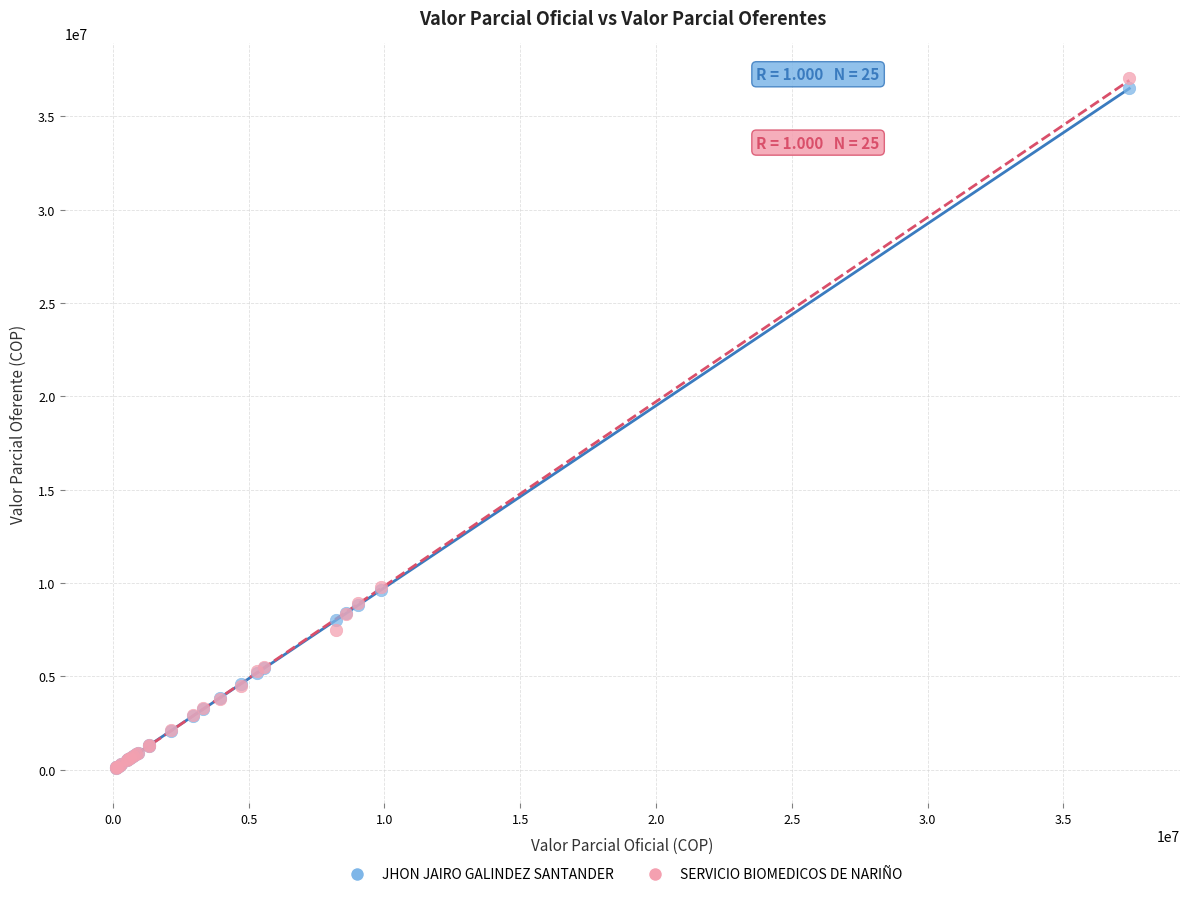

Which series contains the highest Y value?

SERVICIO BIOMEDICOS DE NARIÑO